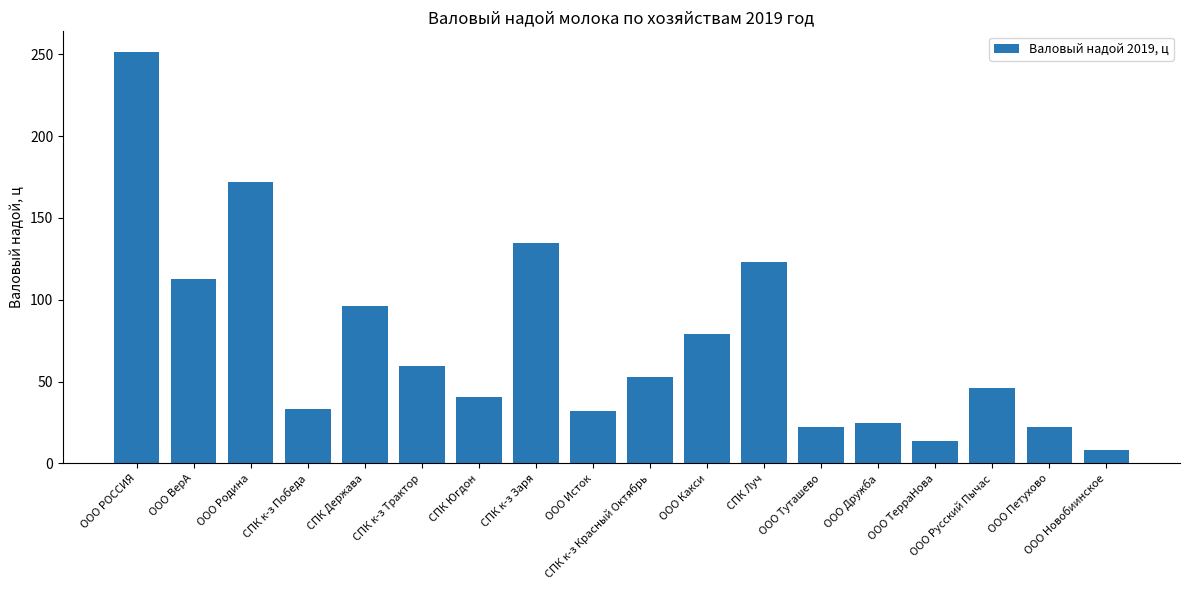

What is the value of the 18th bar from the left?

8.1